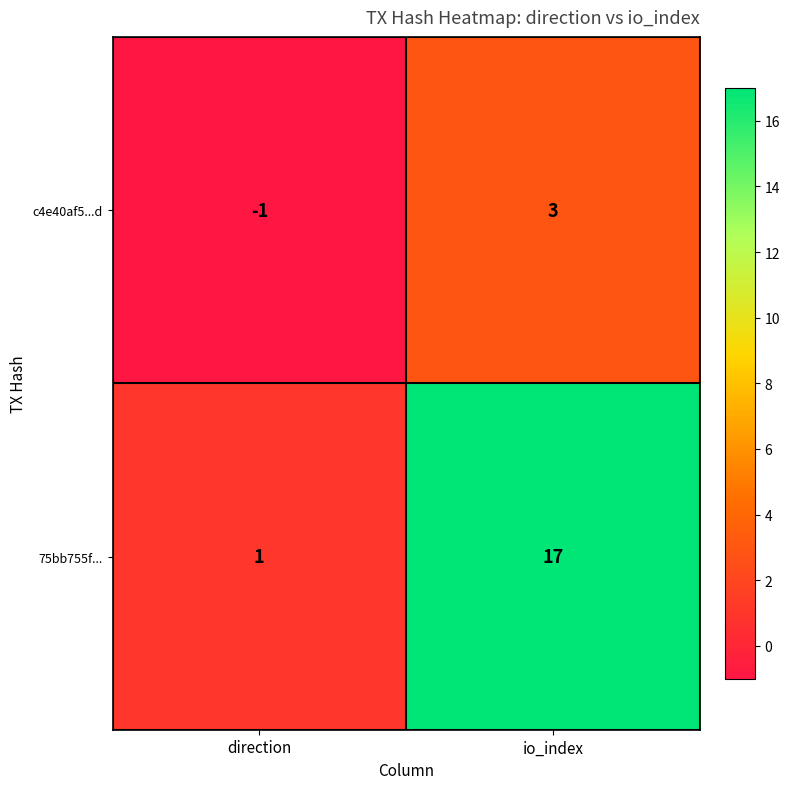

What is the sum of all 75bb755f... values?

18